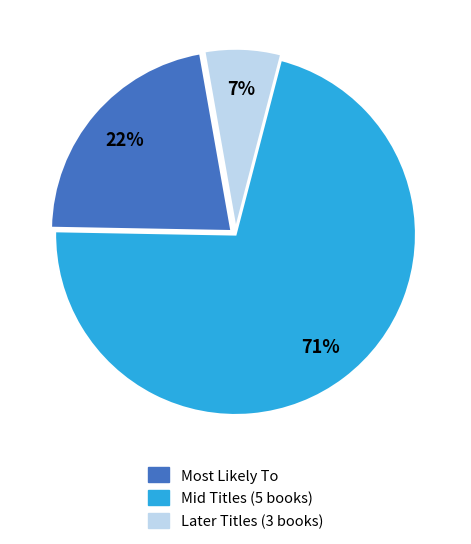

To the nearest percent, what percentage of the pie is Most Likely To?

22%